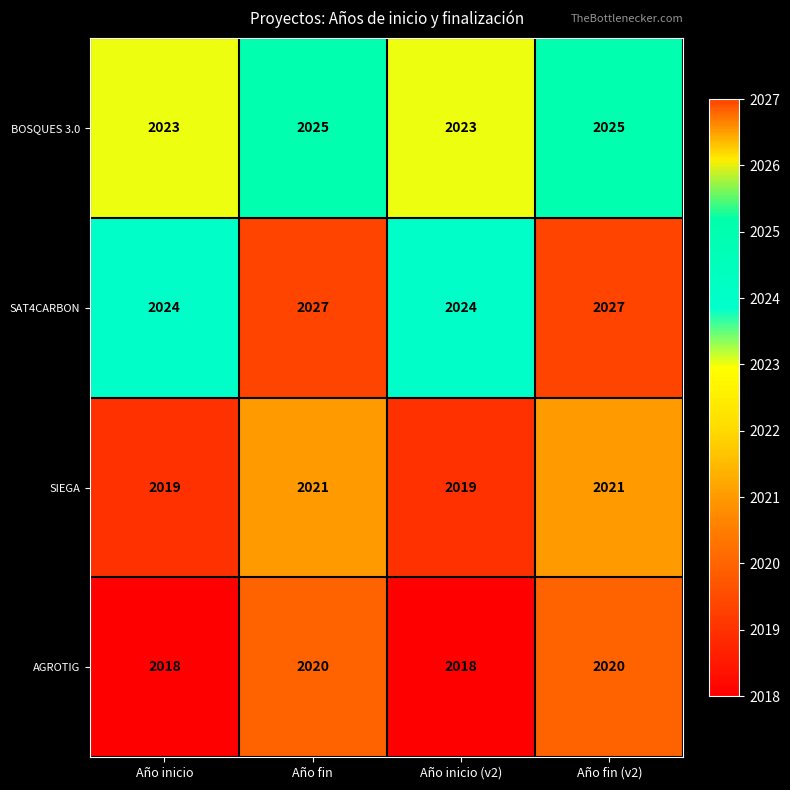

What is the difference between the second highest and minimum values in the SAT4CARBON series?

3